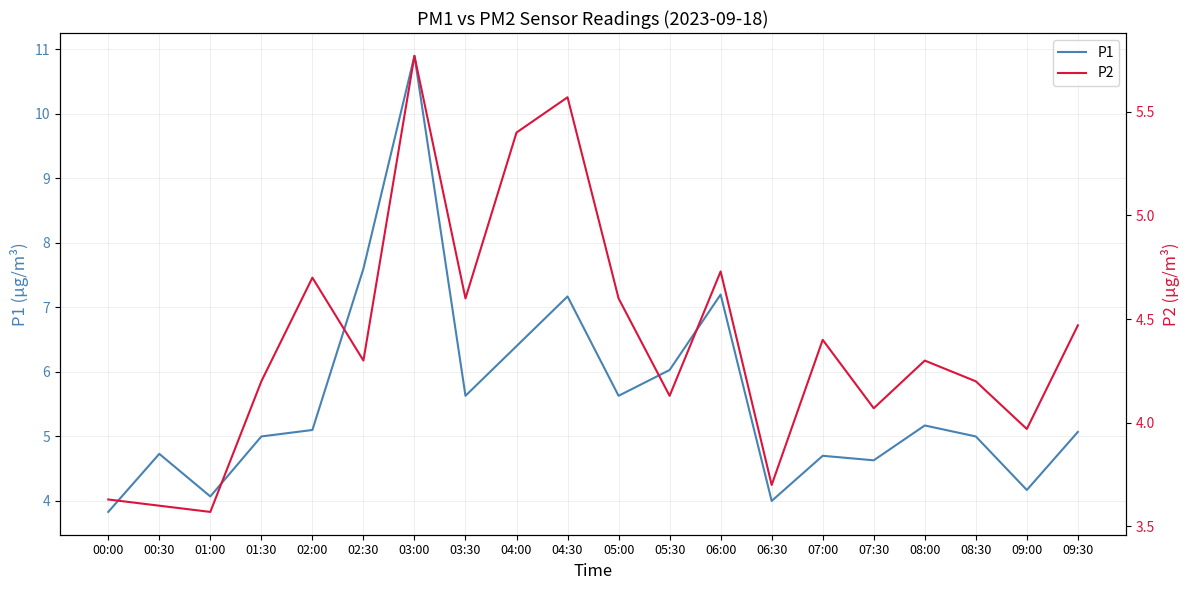

Between 02:30 and 07:00, which series saw the biggest shift?

P1